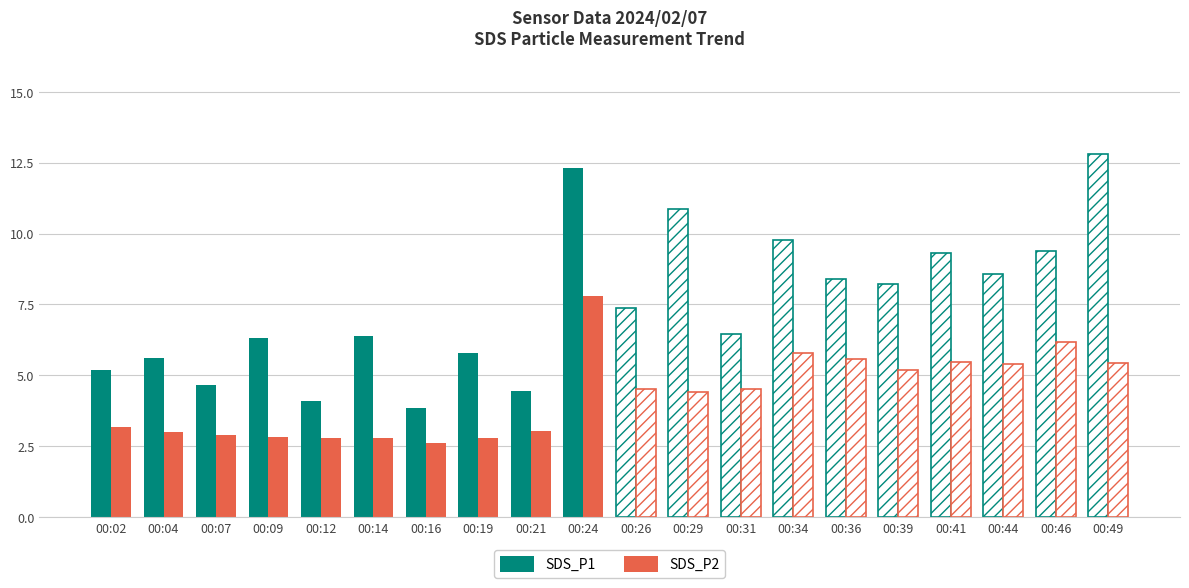

Is it true that SDS_P1 equals 3.8 at 00:16?

True